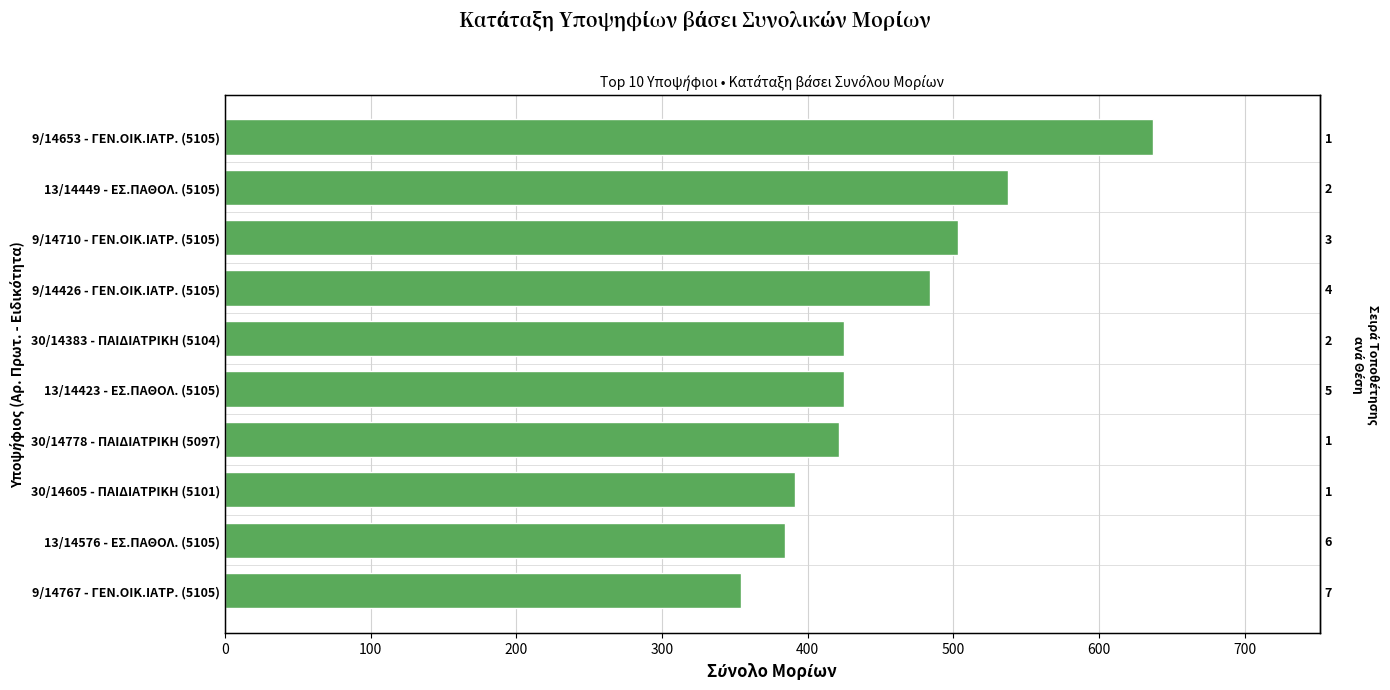

Which has a higher value, 30/14383 - ΠΑΙΔΙΑΤΡΙΚΗ (5104) or 13/14449 - ΕΣ.ΠΑΘΟΛ. (5105)?

13/14449 - ΕΣ.ΠΑΘΟΛ. (5105)